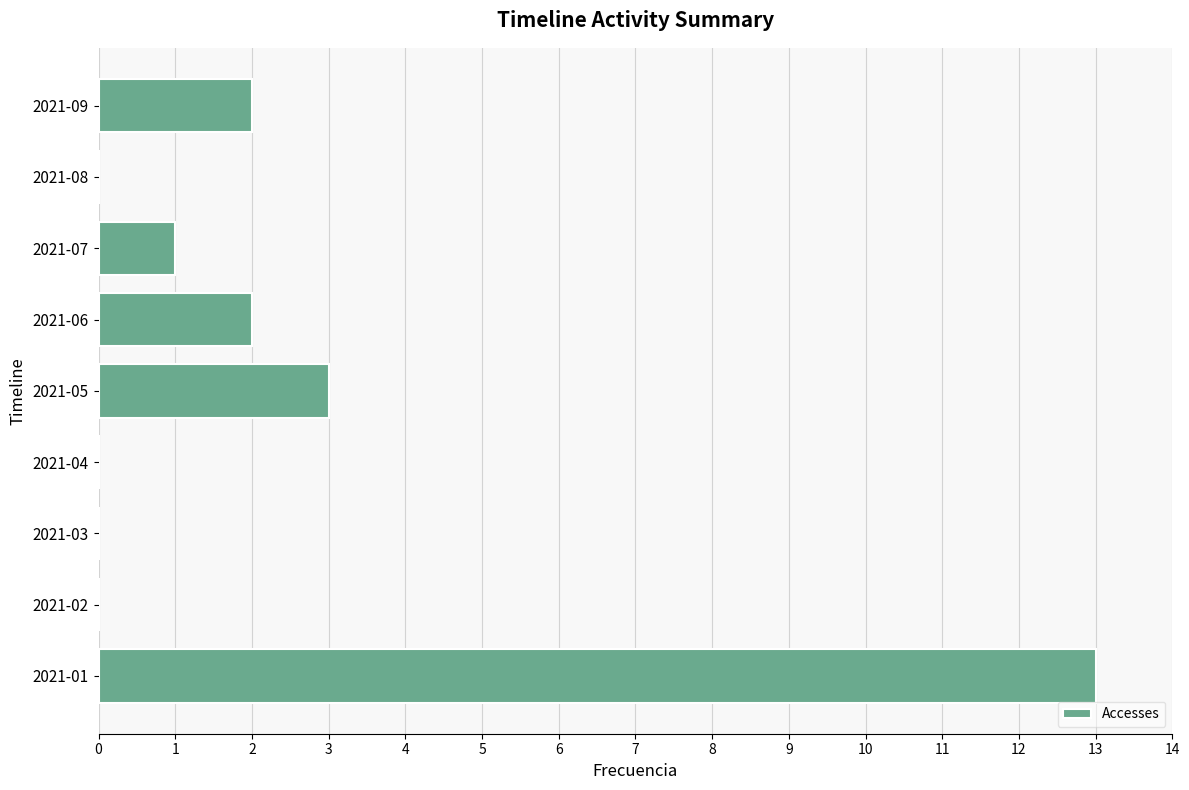

What is the change in value from 2021-01 to 2021-07?

-12